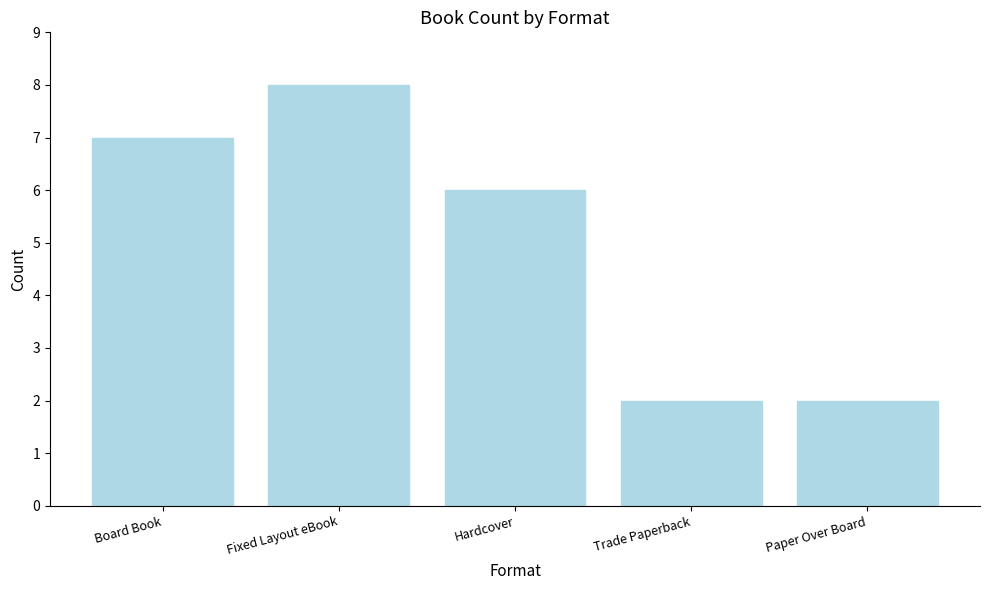

Reading left to right, extract all data points from this chart.

Board Book=7	Fixed Layout eBook=8	Hardcover=6	Trade Paperback=2	Paper Over Board=2